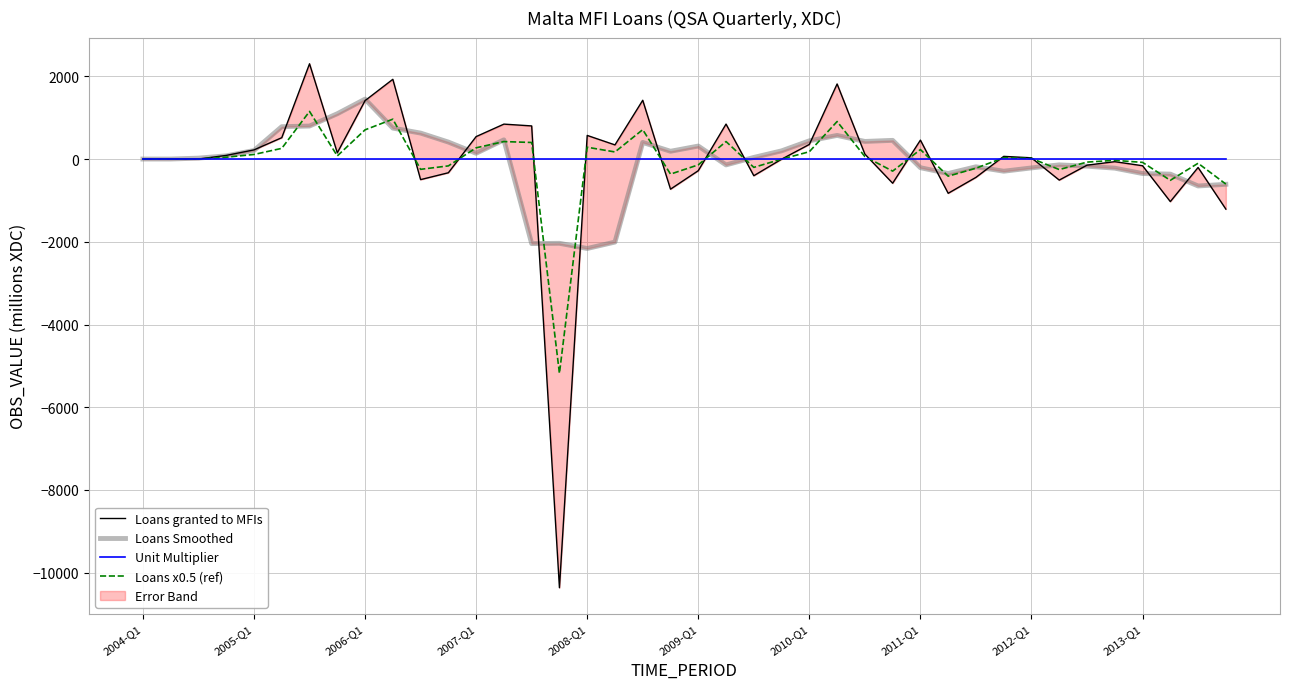

How many distinct data groups are displayed?

4